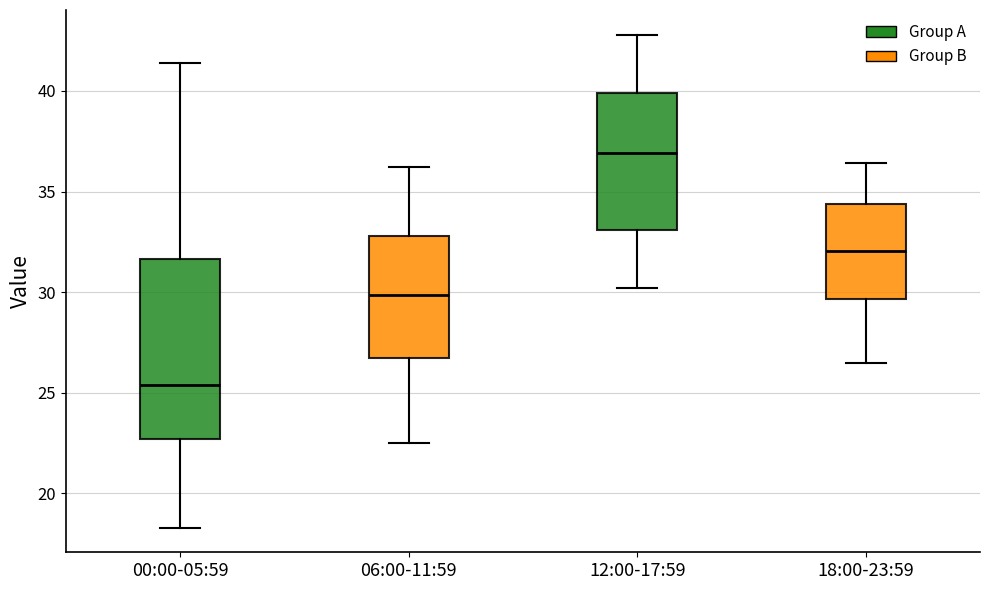

Reading left to right, read every box against the y-axis: the position of its median line, the range the box covers, and the ends of its whiskers. The values are not printed on the chart, so give them approximately, as read against the axis.

00:00-05:59: median 25.5, box 22.5 to 31.5, whiskers 18.5 to 41.5
06:00-11:59: median 30.0, box 27.0 to 33.0, whiskers 22.5 to 36.0
12:00-17:59: median 37.0, box 33.0 to 40.0, whiskers 30.0 to 43.0
18:00-23:59: median 32.0, box 29.5 to 34.5, whiskers 26.5 to 36.5